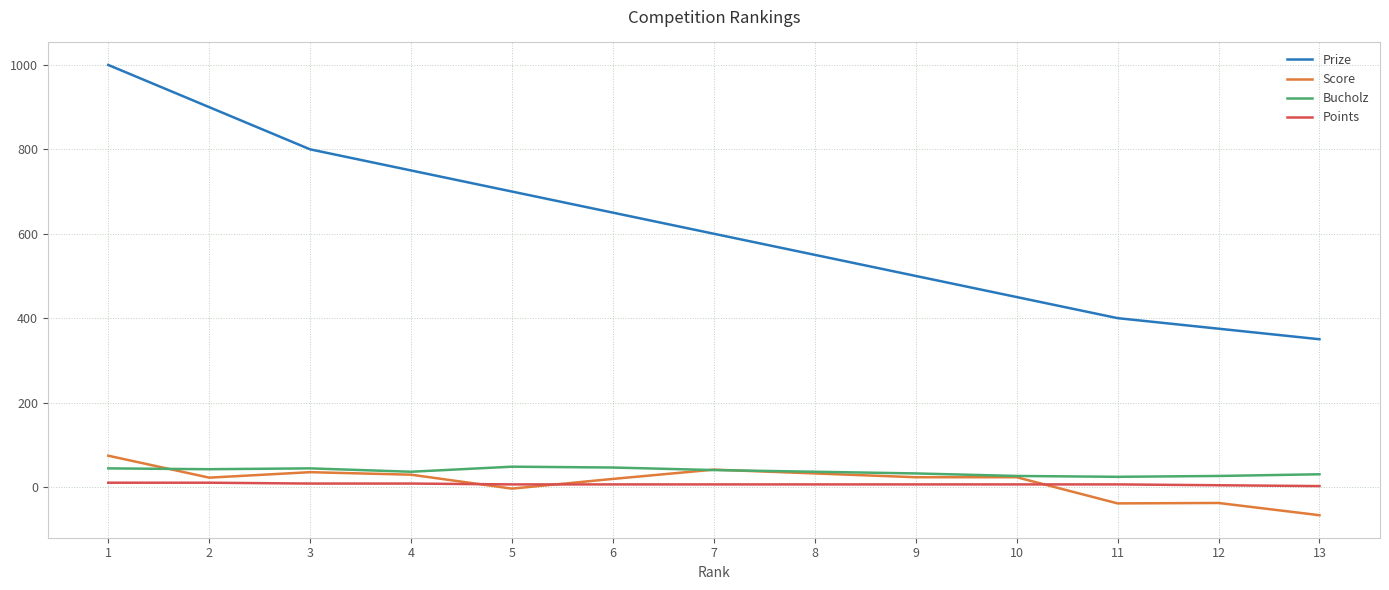

Which series has the largest range (max minus min)?

Prize